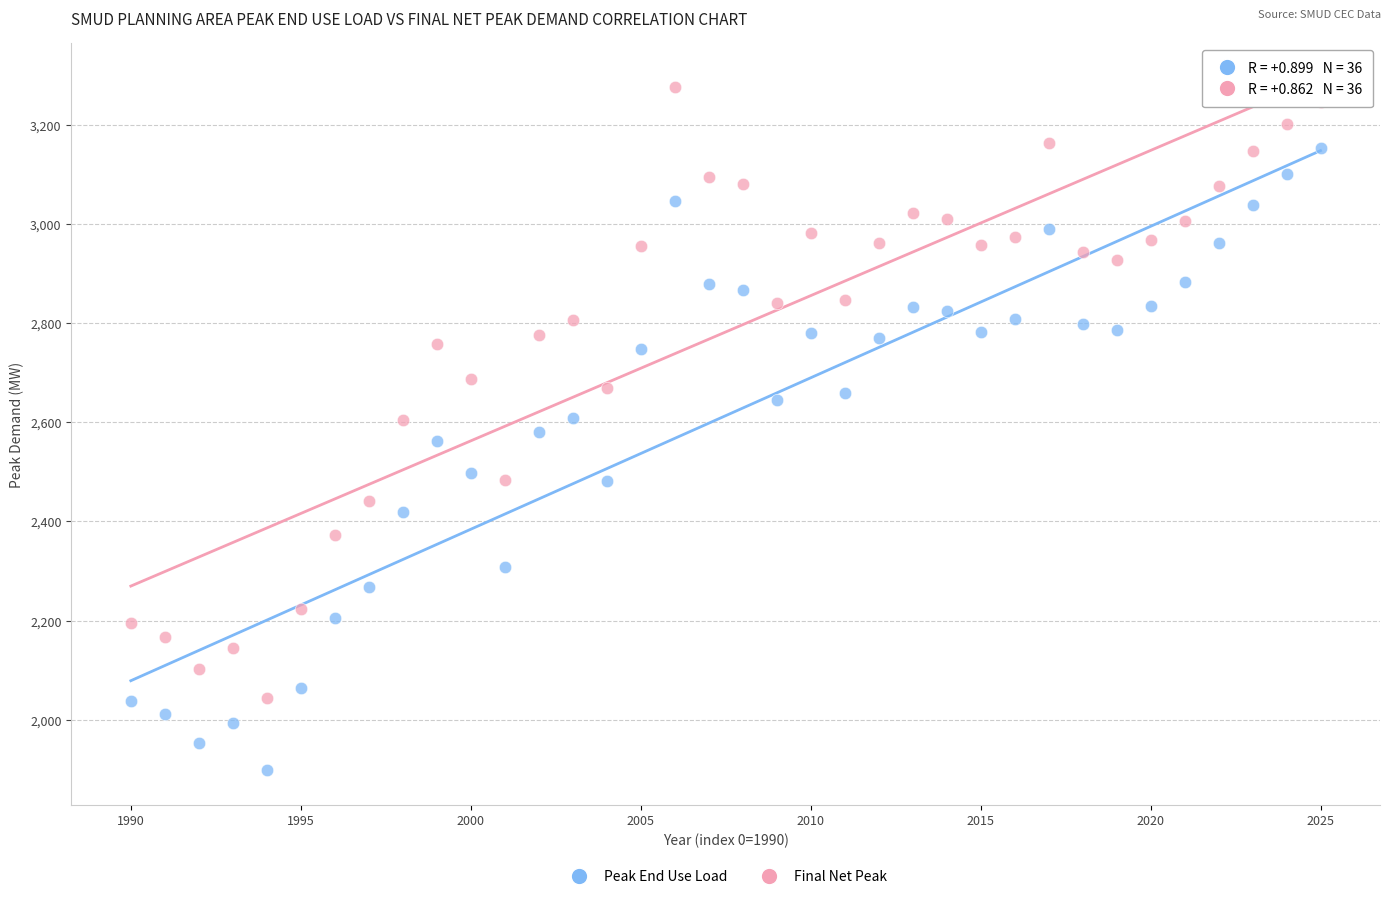

Across all data points, what is the range of Y values (max minus min)?

1377.7